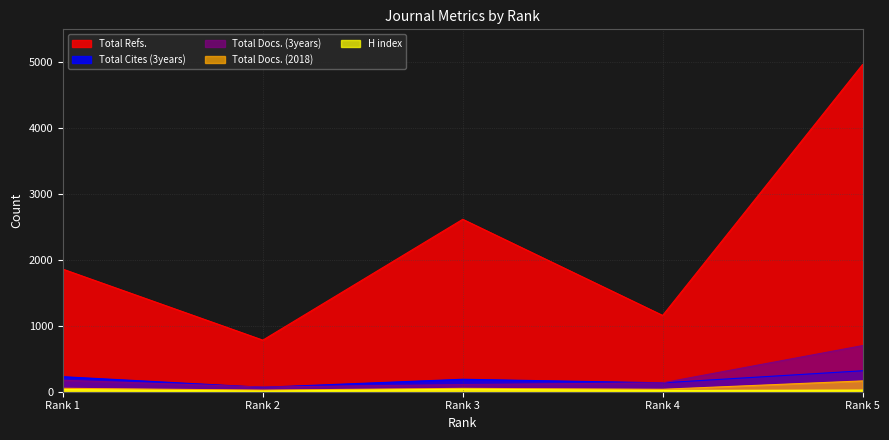

At which label does Total Docs. (3years) reach its peak?

Rank 5